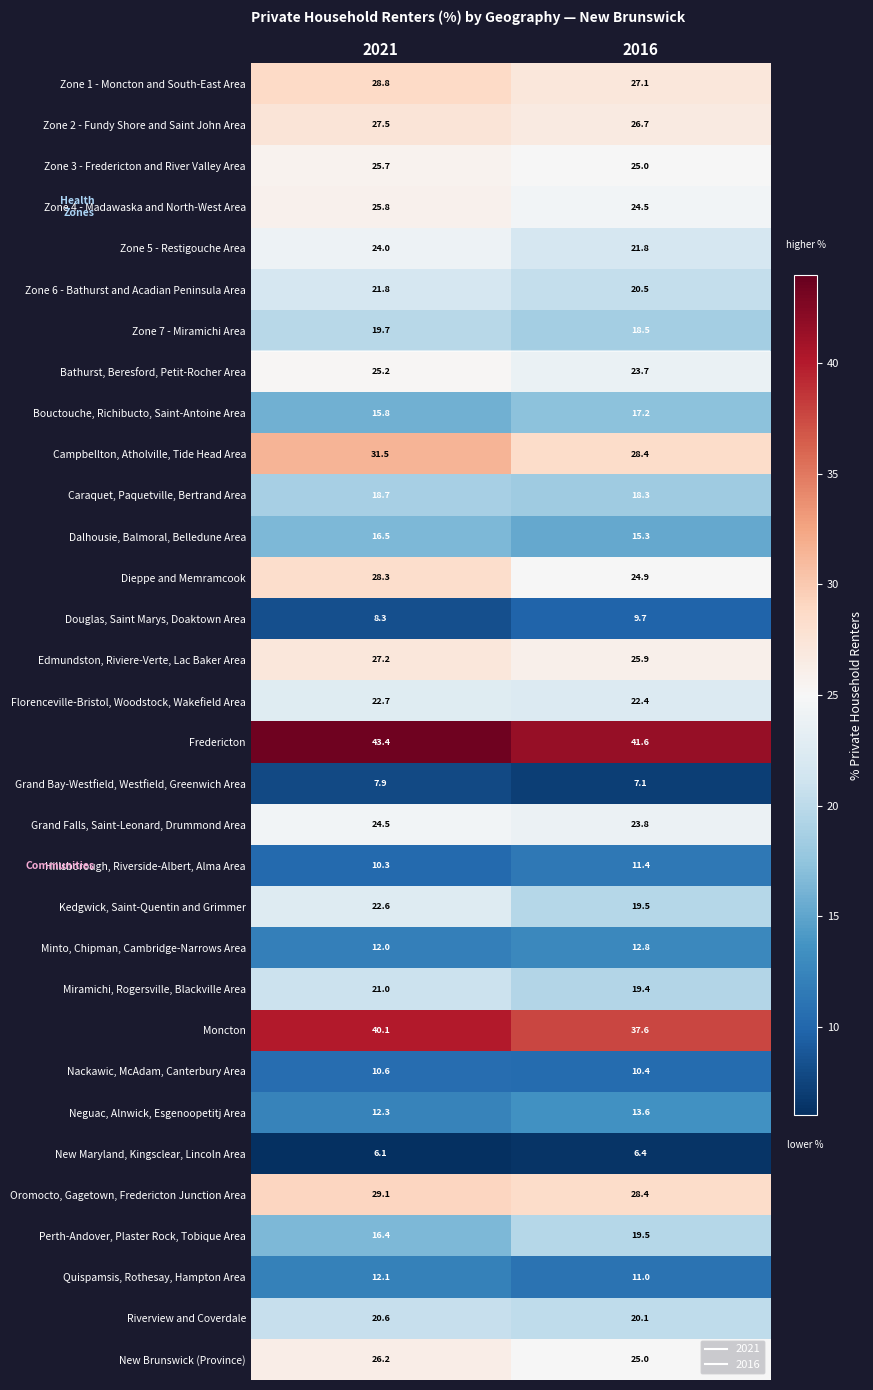

Is it true that Bathurst, Beresford, Petit-Rocher Area equals 23.7 at 2016?

True